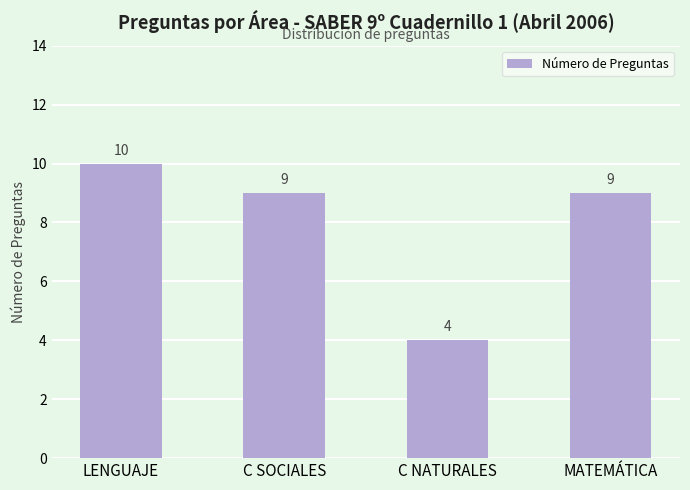

How many distinct data groups are displayed?

1